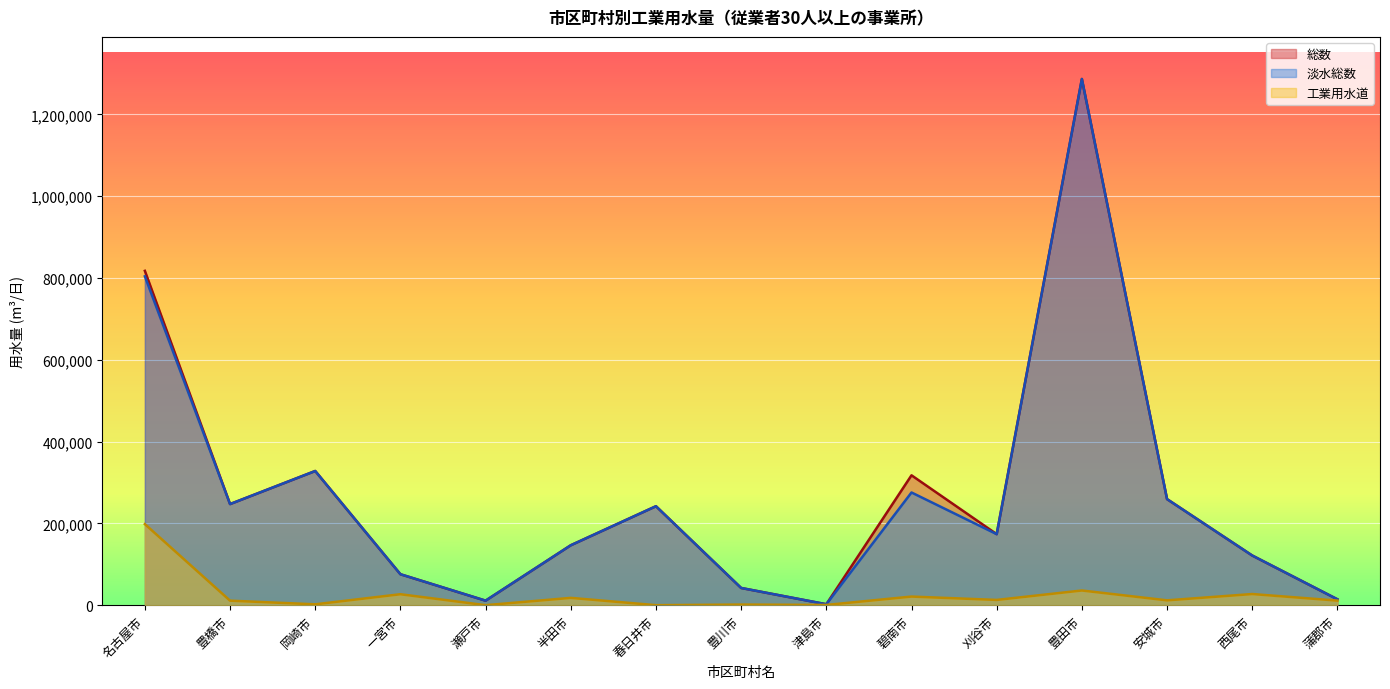

What is the difference between the 総数 values at 西尾市 and 豊田市?

1165106